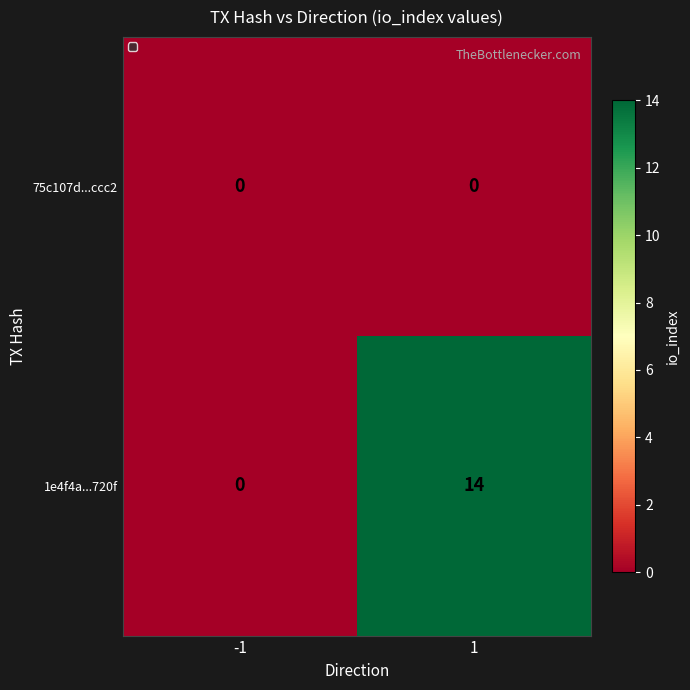

Reading left to right, what are all the values shown in this chart?

75c107d...ccc2: 0	0
1e4f4a...720f: 0	14